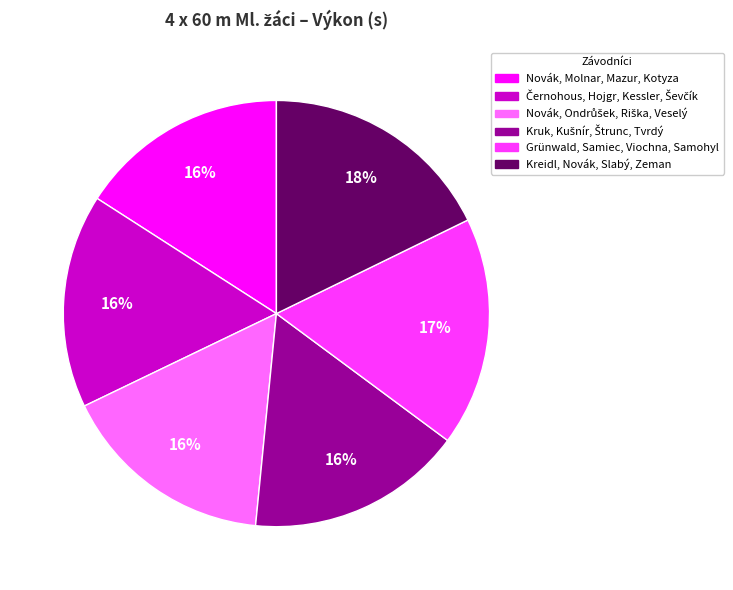

True or false: Grünwald, Samiec, Viochna, Samohyl accounts for 8% of the total.

False